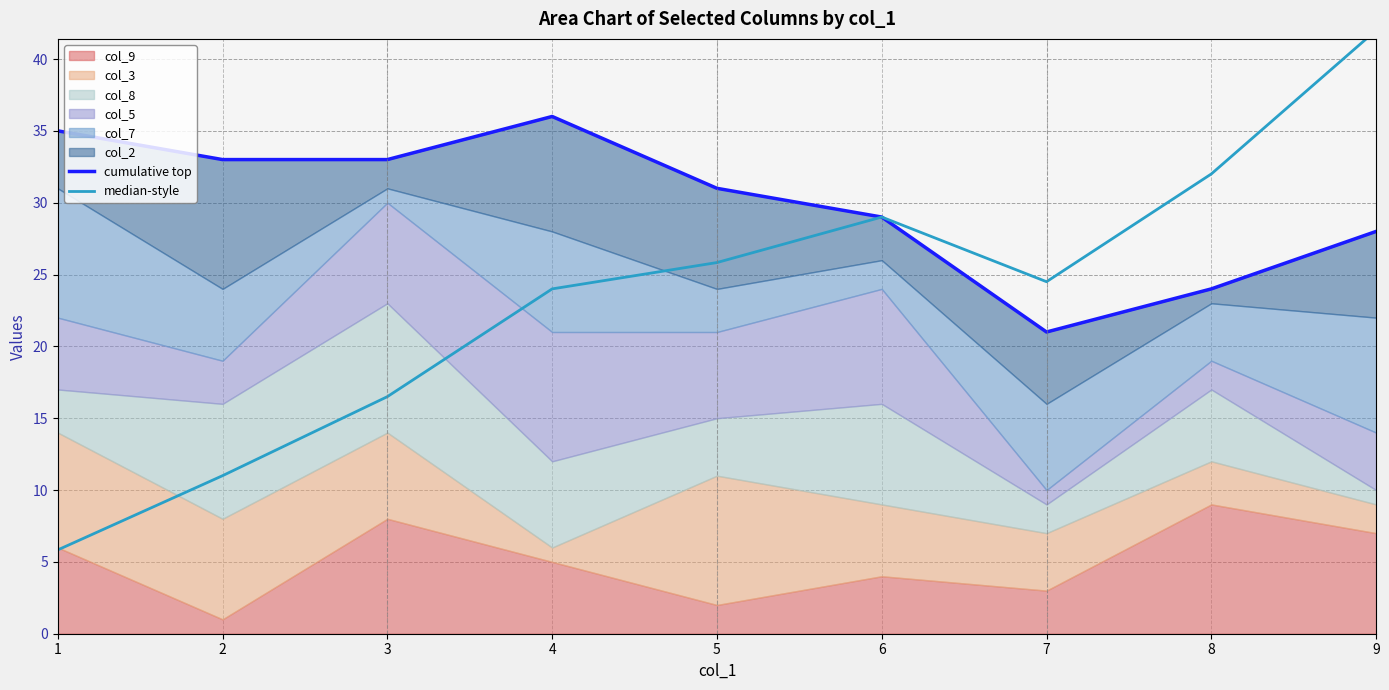

In median-style, how many points are higher than both neighbors (excluding endpoints)?

1